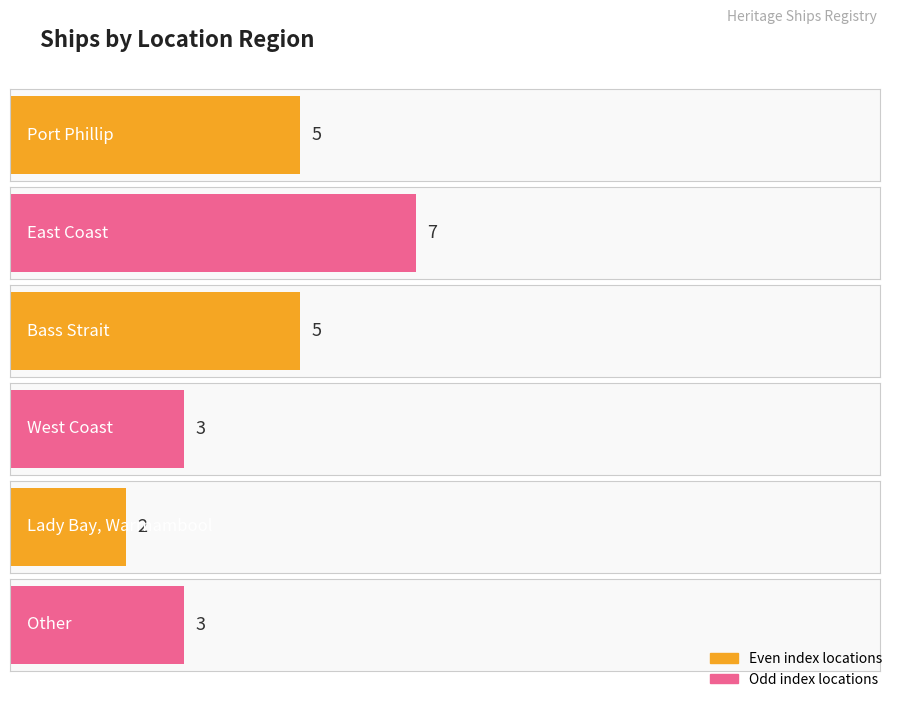

Count the values in the range 3 to 5.

4